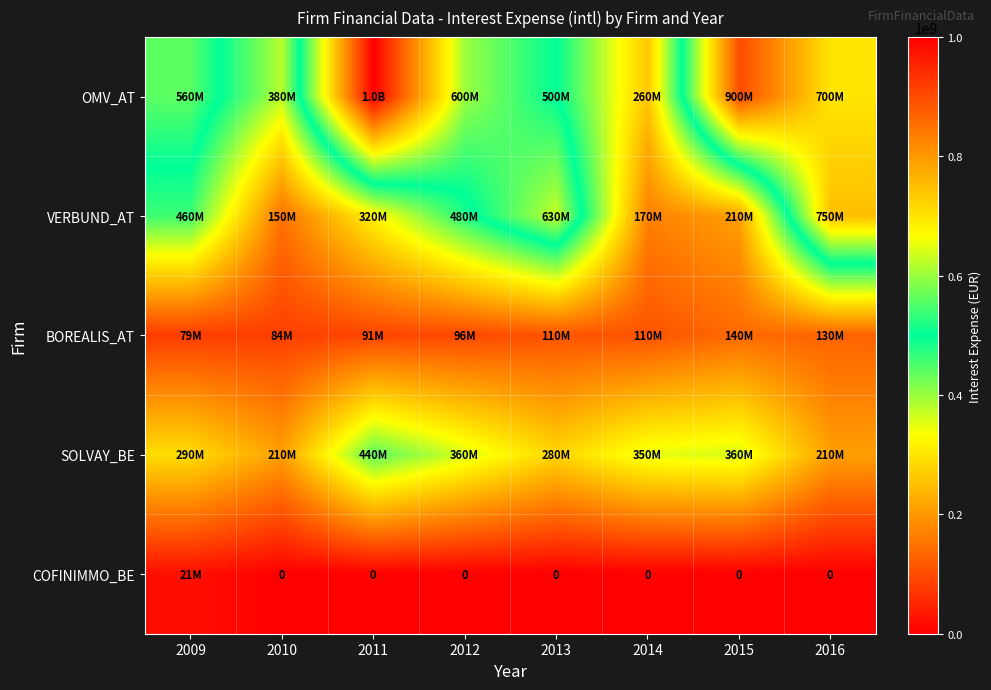

At which label does BOREALIS_AT first exceed 110000000?

2015